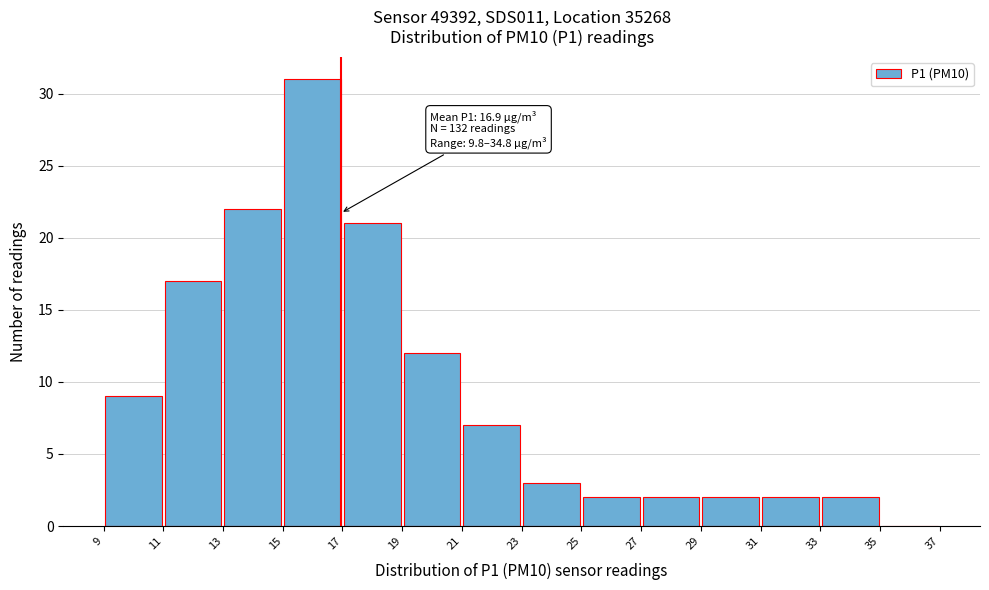

Over which range of the x-axis is the bar tallest?

15 to 17